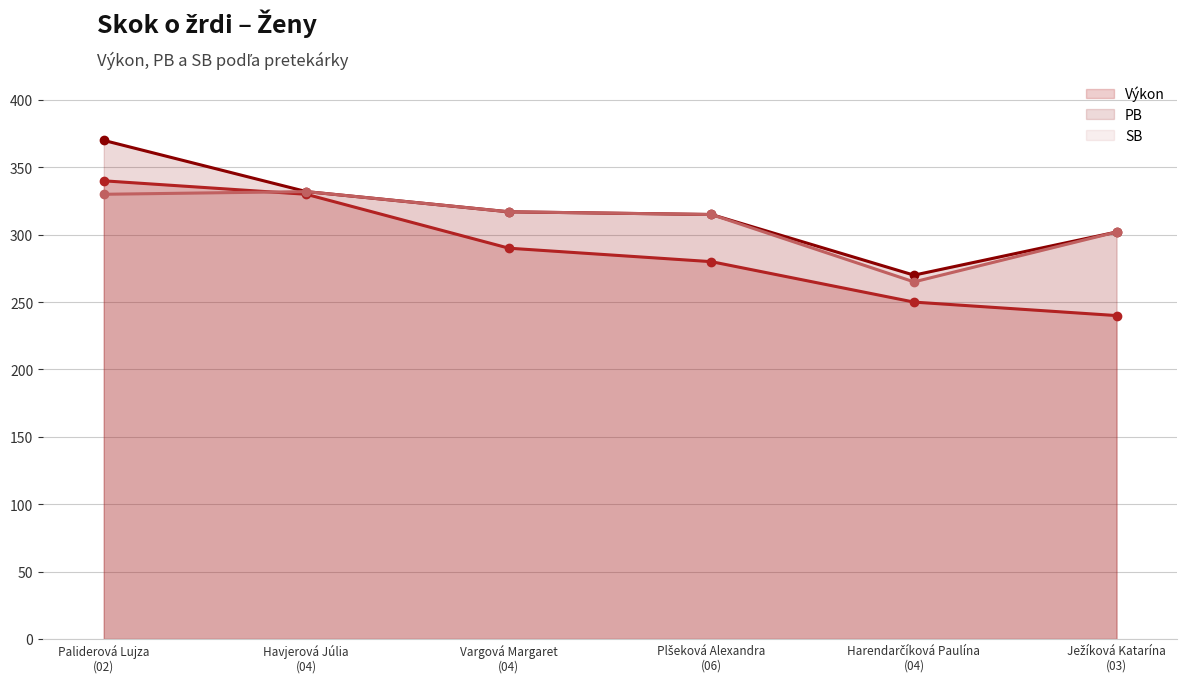

How many data points in Výkon are above 290?

2